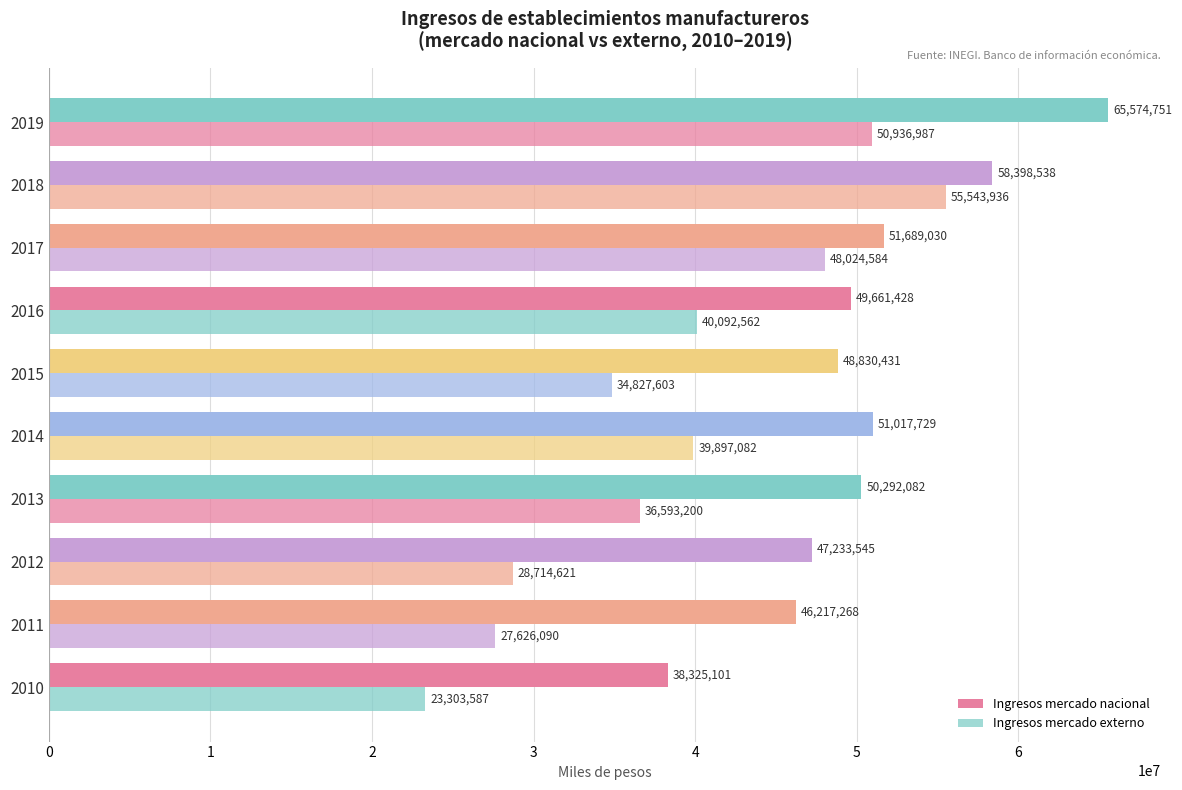

Where is Ingresos mercado externo nearest to the value 39423761?

2014